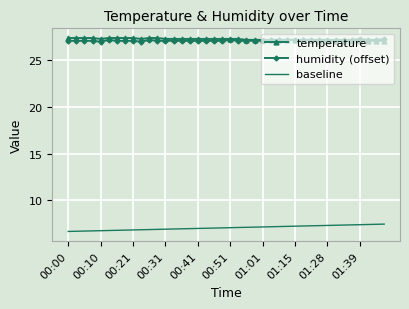

What is the difference between the maximum and minimum values in the temperature series?

0.3